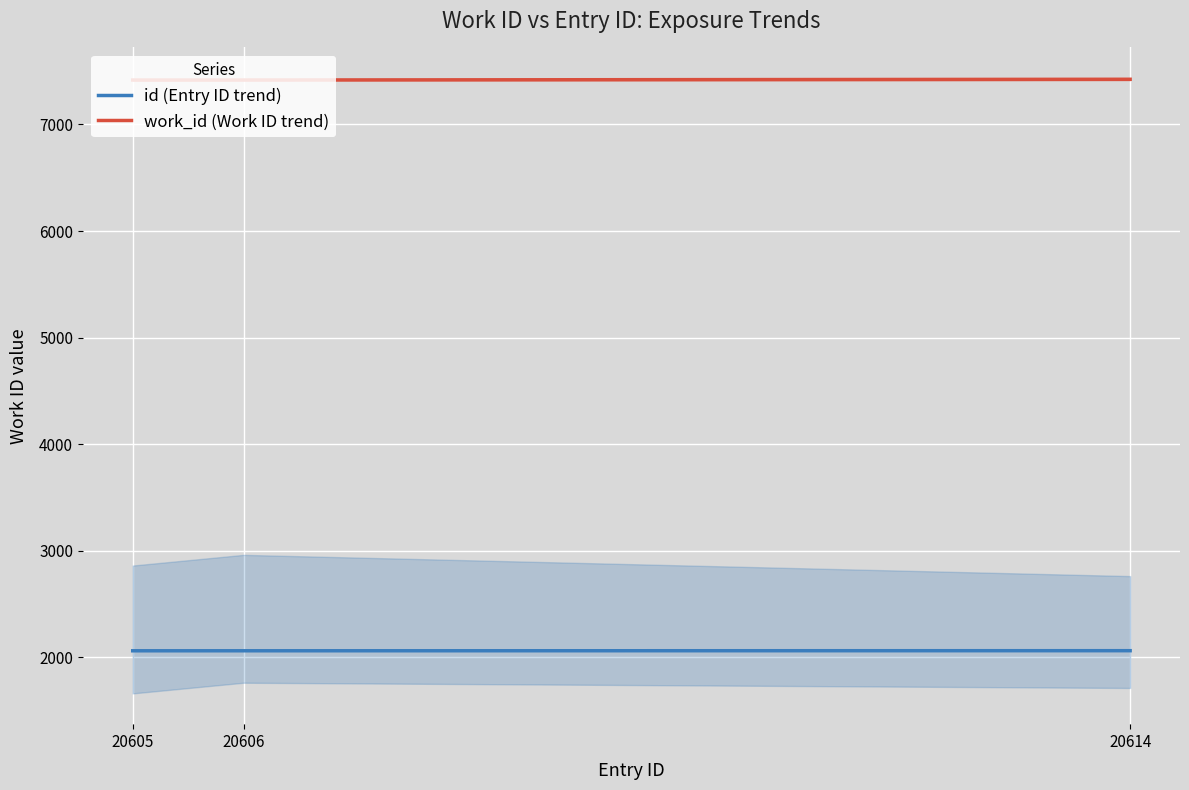

Which category has the highest value in the work_id (Work ID trend) series?

20614